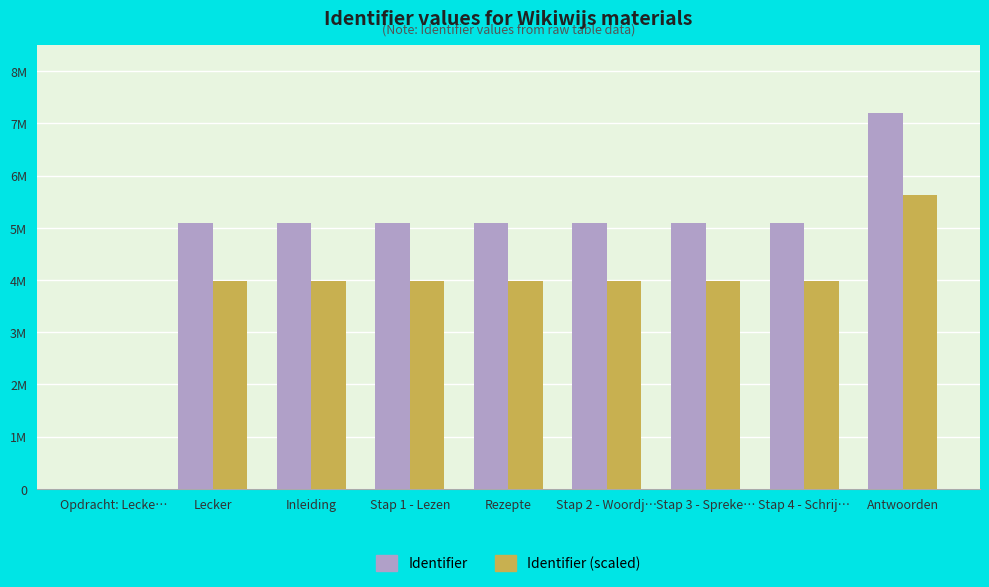

Which category has the lowest value in the Identifier (scaled) series?

Opdracht: Lecke…